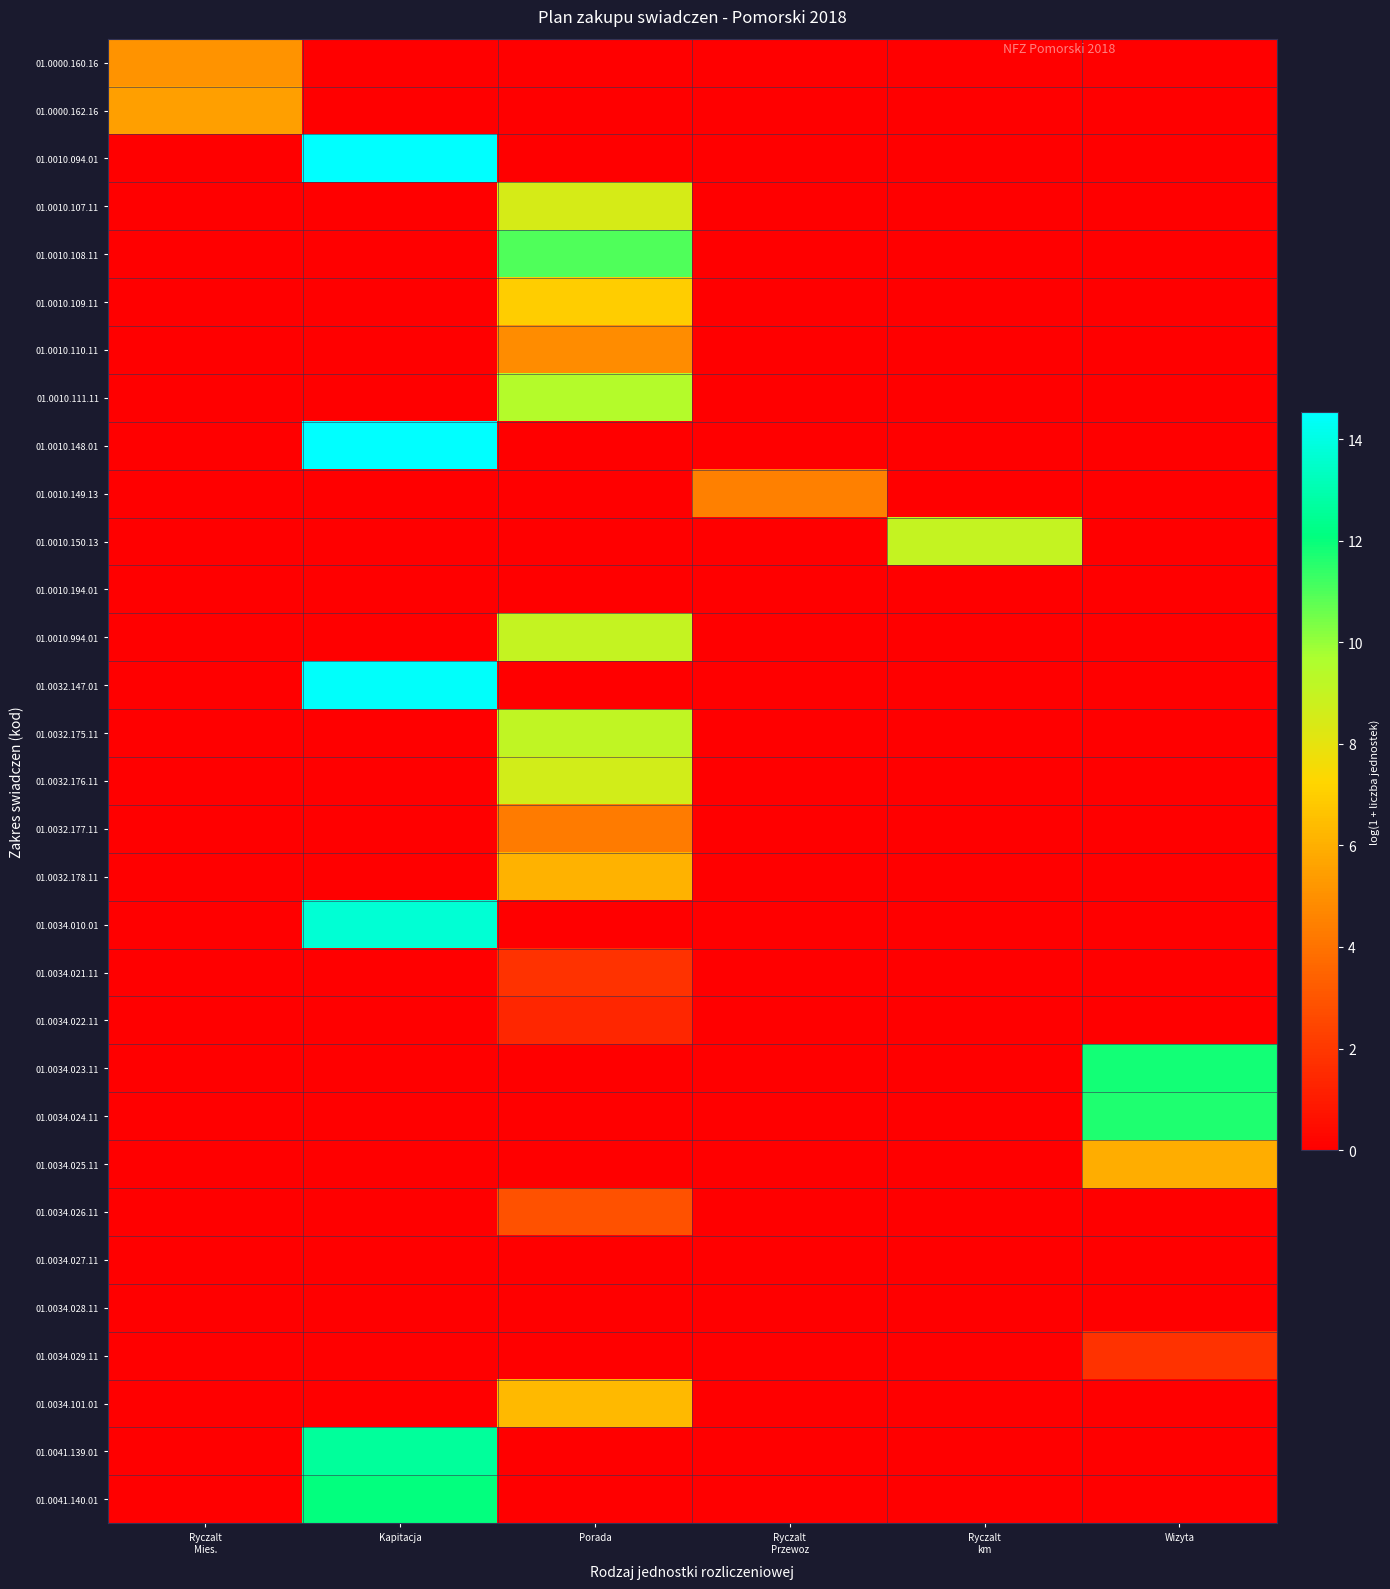

What is the spread (max minus min) of values at Porada?

11.0